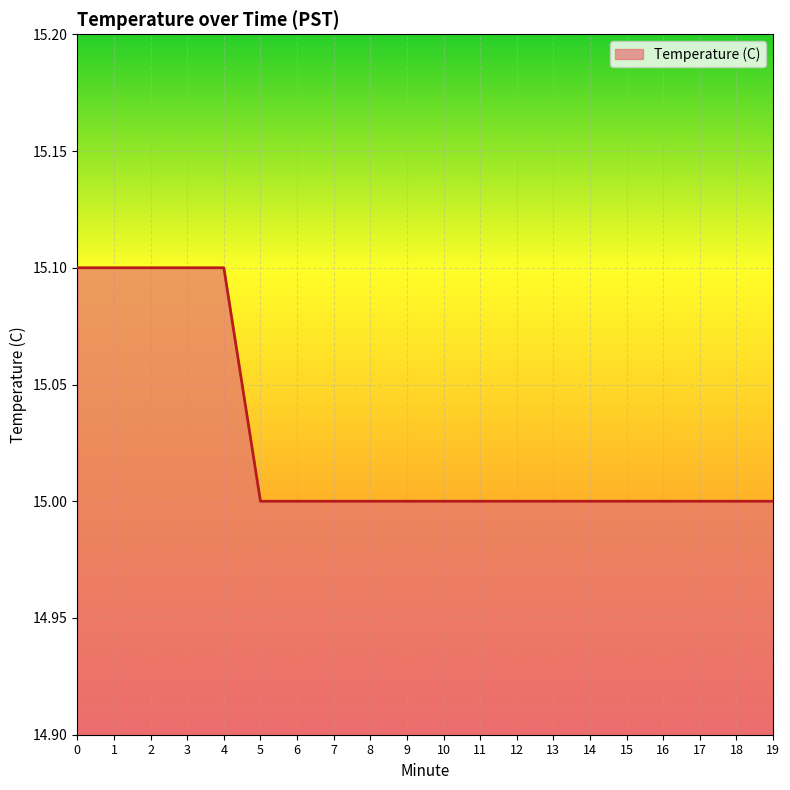

What is the smallest value displayed?

15.0